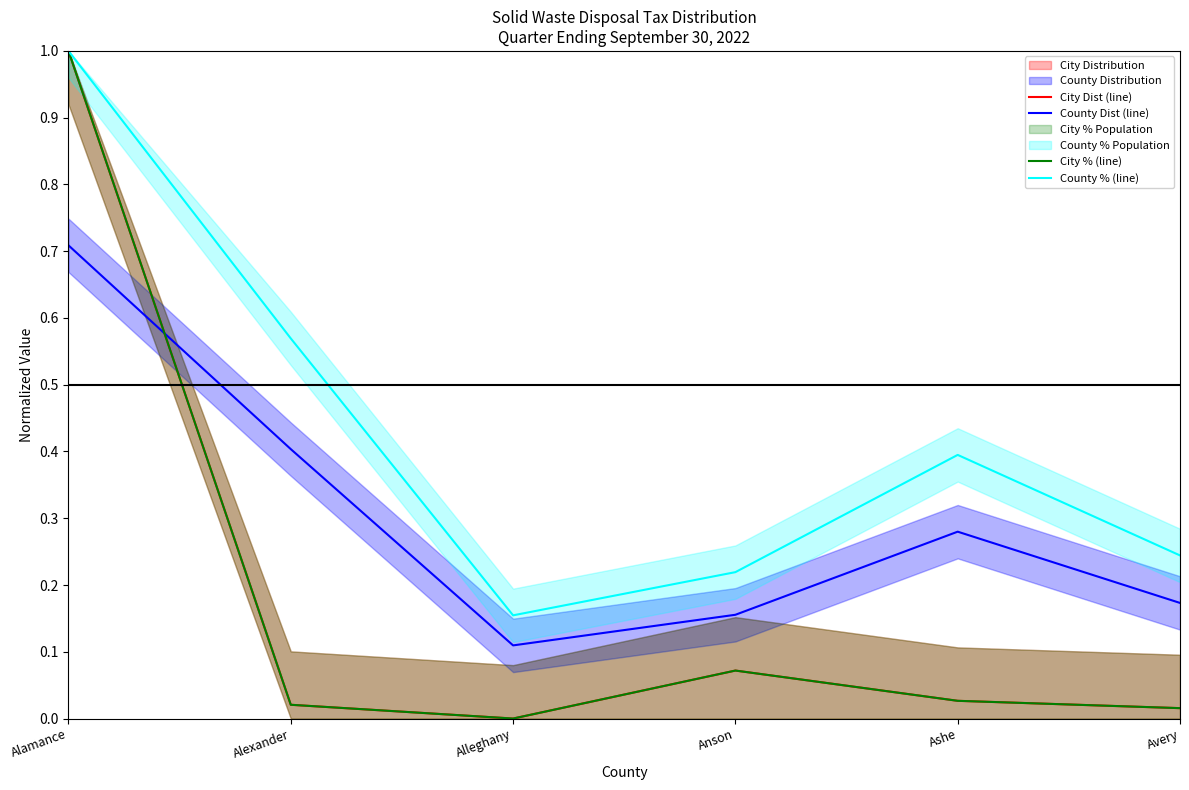

Reading left to right, list all the values displayed in this chart.

City Dist (line): 1.0	0.0	0.0	0.1	0.0	0.0
County Dist (line): 0.7	0.4	0.1	0.2	0.3	0.2
City % (line): 1.0	0.0	0.0	0.1	0.0	0.0
County % (line): 1.0	0.6	0.2	0.2	0.4	0.2